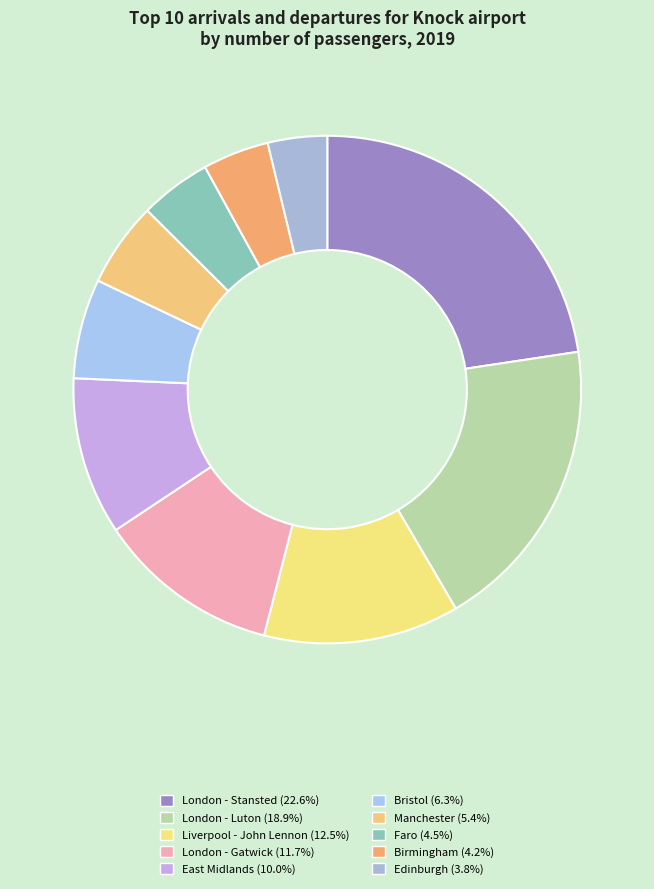

How many segments does this pie chart have?

10